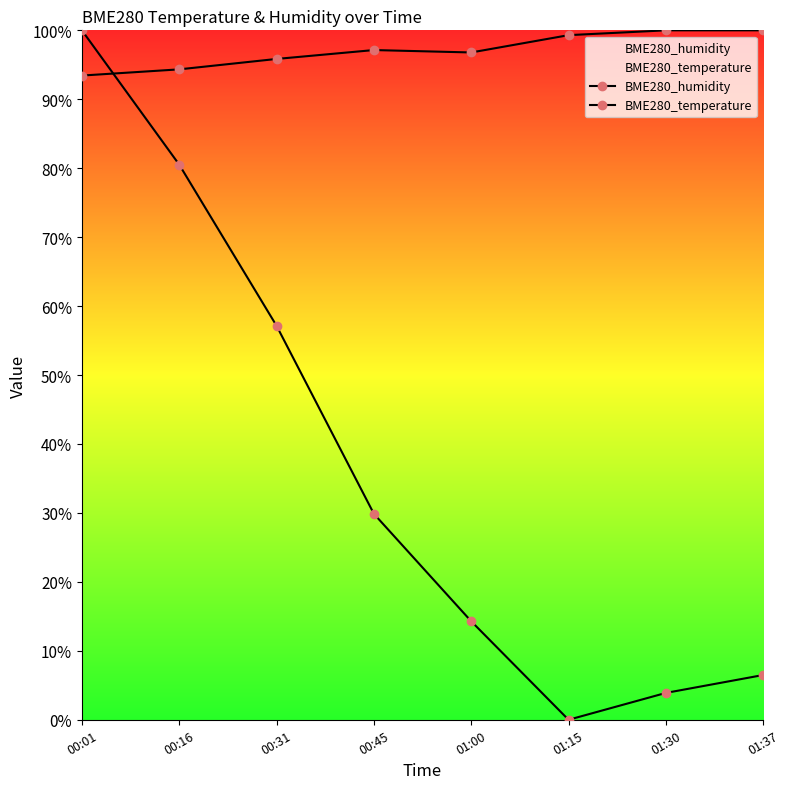

What is the difference between the maximum and minimum values in the BME280_temperature series?

100.0